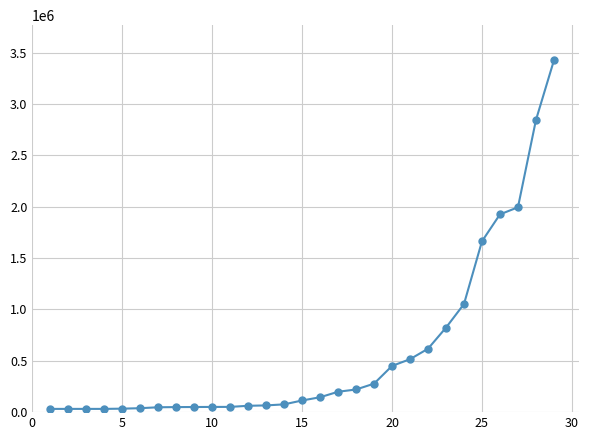

What is the difference between the maximum and minimum values?

3393540